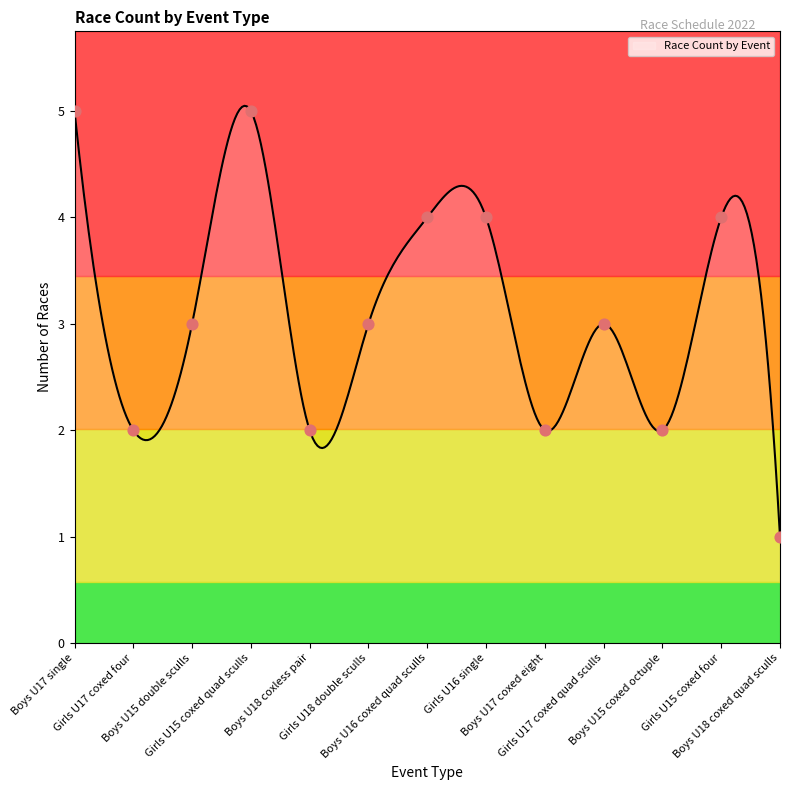

What is the change in value from Girls U18 double sculls to Girls U16 single?

+1